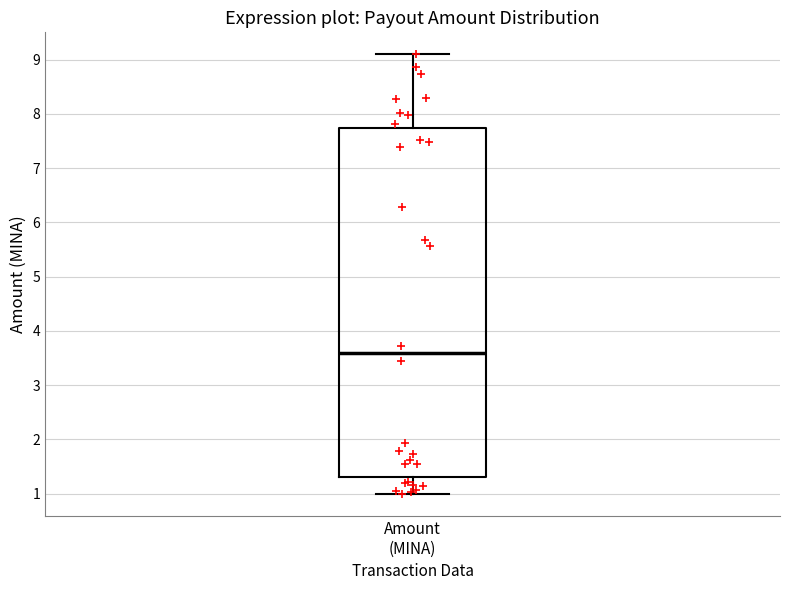

Read this box plot against the y-axis: the position of the median line, the range covered by the box, and the ends of both whiskers. The values are not printed on the chart, so give them approximately, as read against the axis.

median 3.6, box 1.3 to 7.7, whiskers 1.0 to 9.1